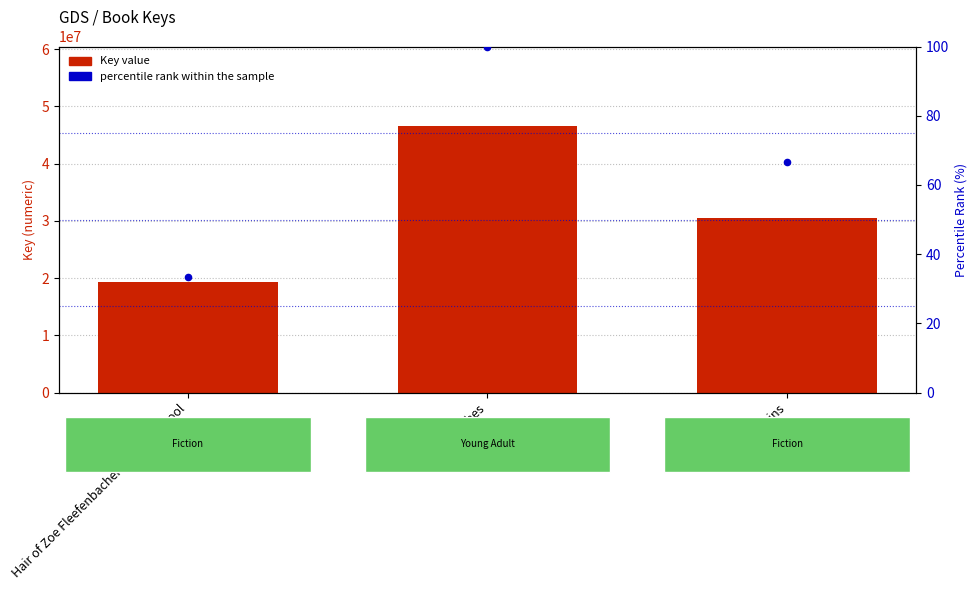

Is the value of percentile rank within the sample at Ashes greater than the value of Key value at Chains?

No